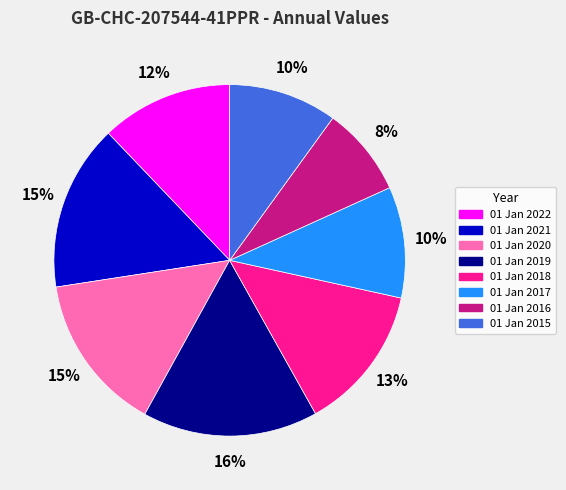

To the nearest percent, what is the combined percentage of 01 Jan 2022 and 01 Jan 2017?

22%